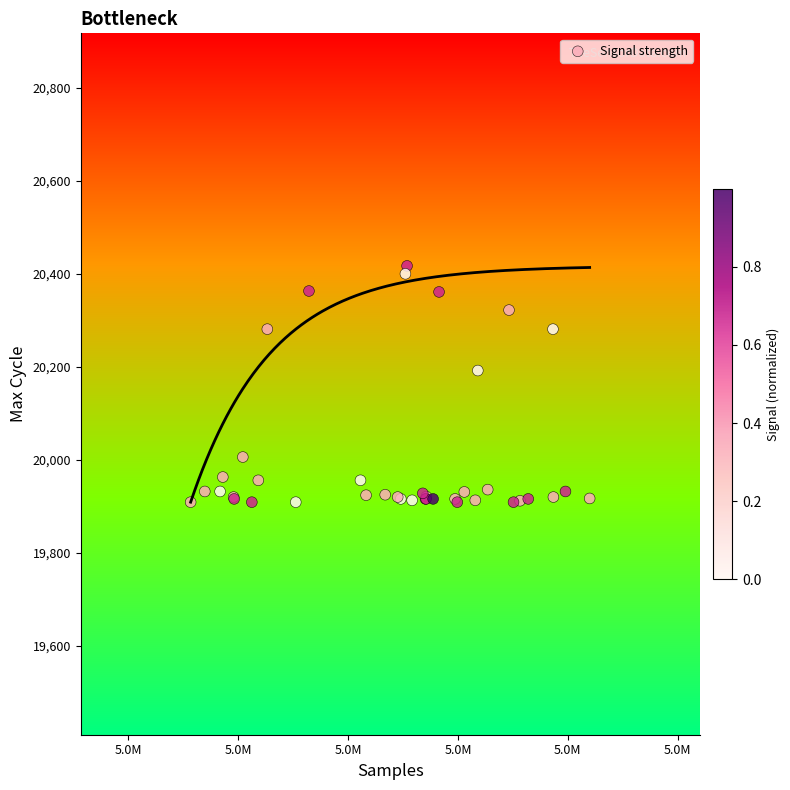

What Y value in the scatter plot is closest to 20163?

20192